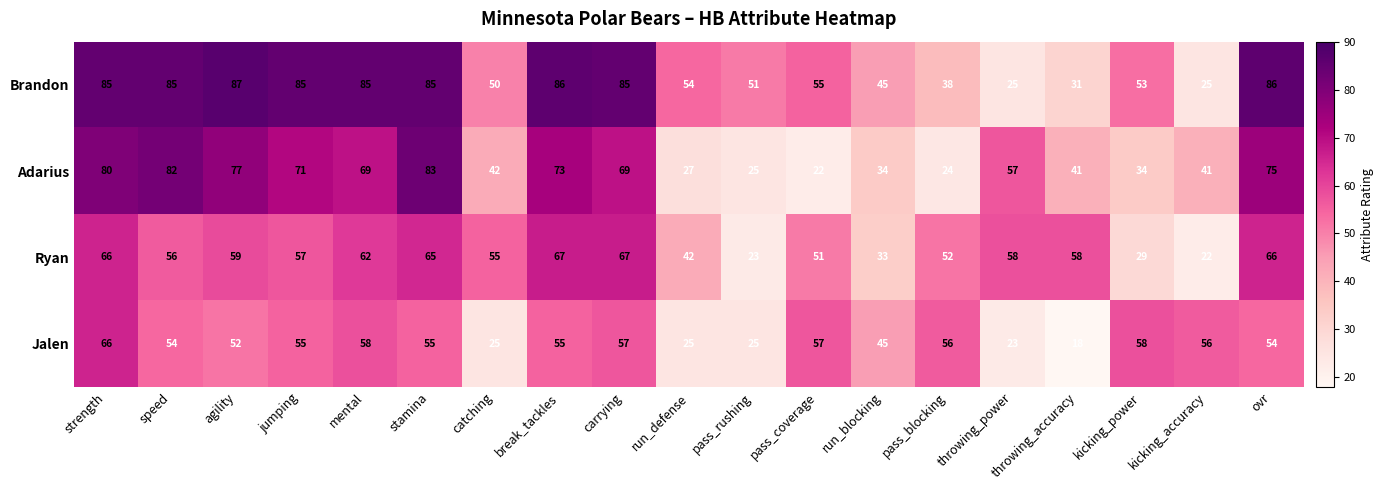

What is the minimum value shown in the chart?

18